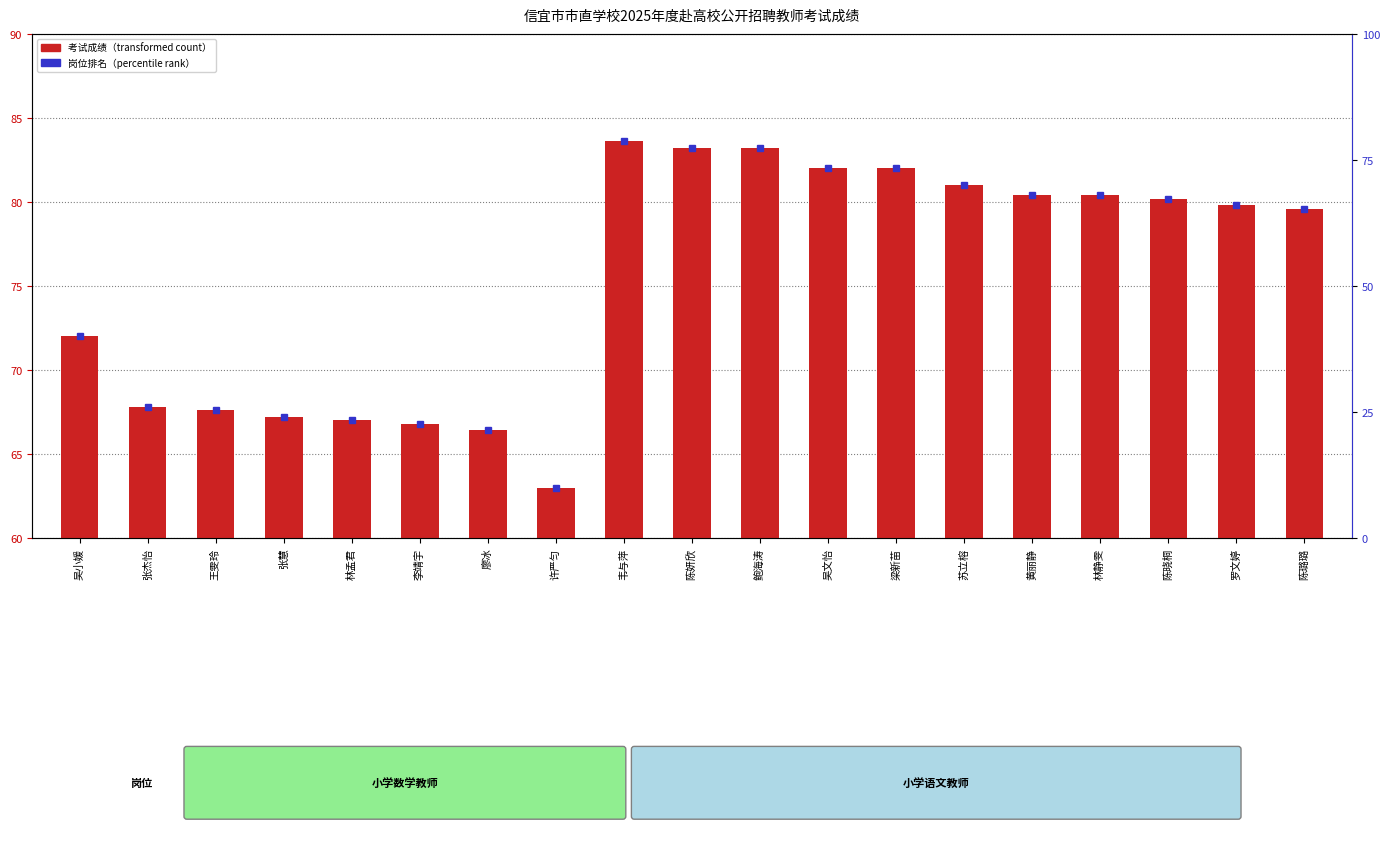

What is the difference between the values at 吴小媛 and 苏立榕?

9.0